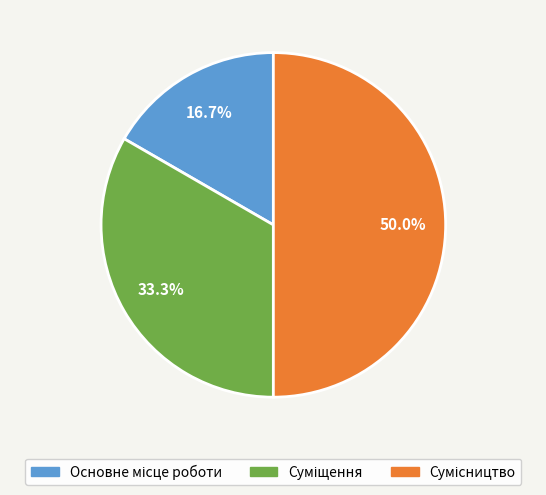

Count the number of slices in the pie.

3